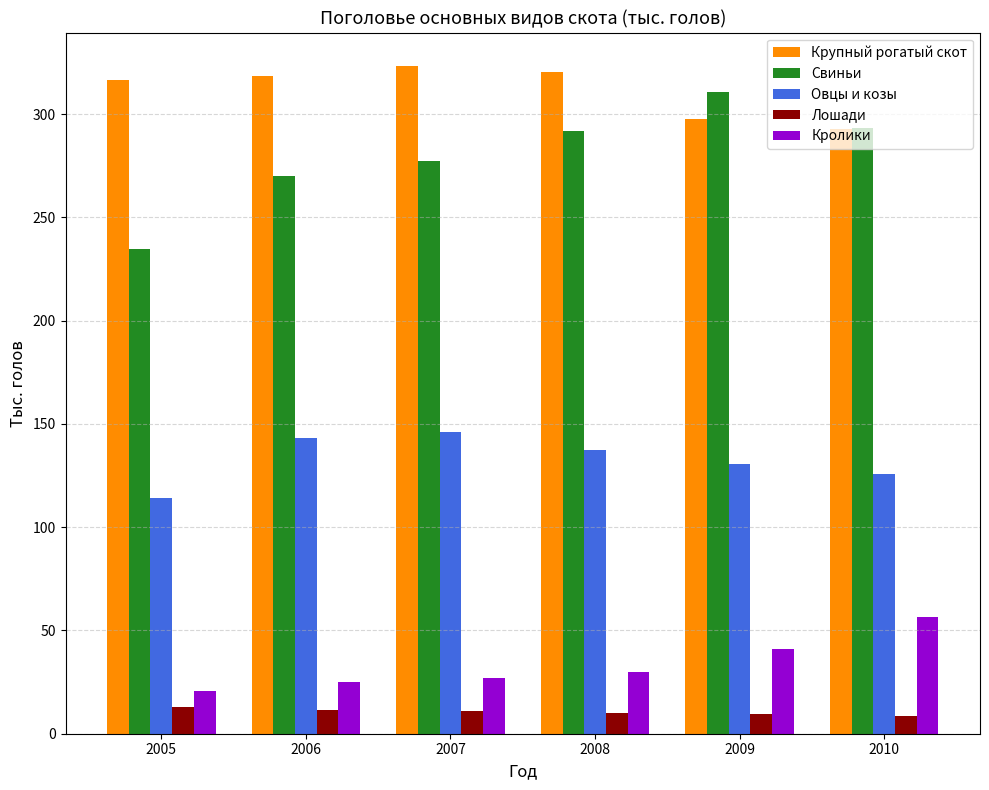

Which series has the largest total across all categories?

Крупный рогатый скот